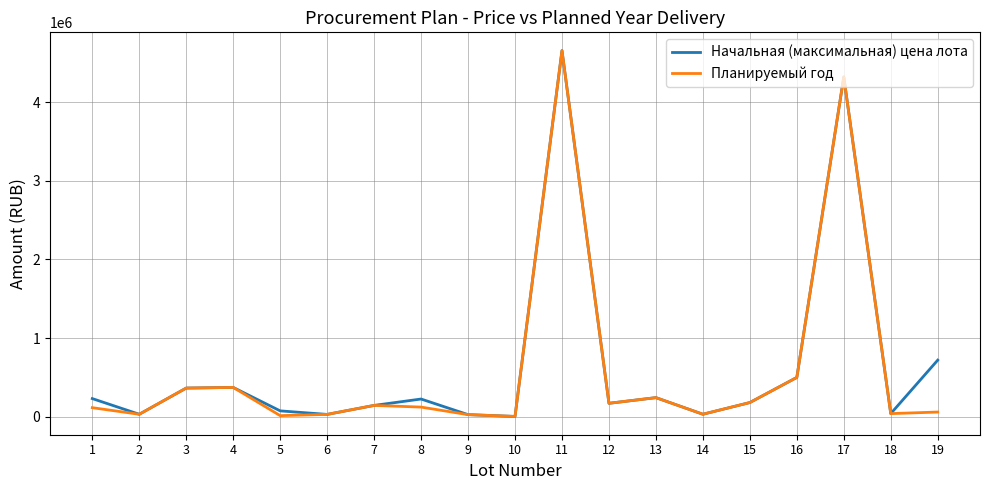

Is the value of Планируемый год at 12 greater than the value of Начальная (максимальная) цена лота at 10?

Yes